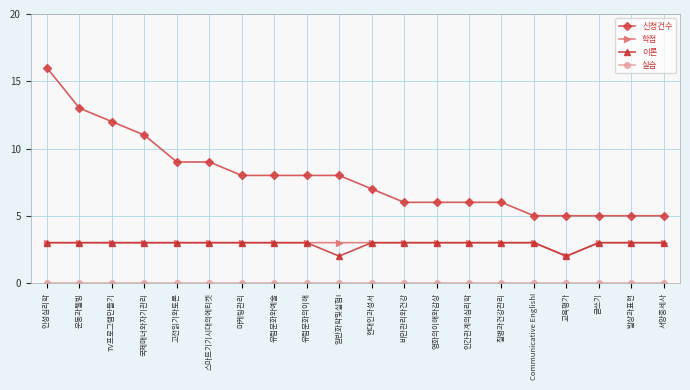

What is the value of the 신청건수 point at the 8th from the left?

8